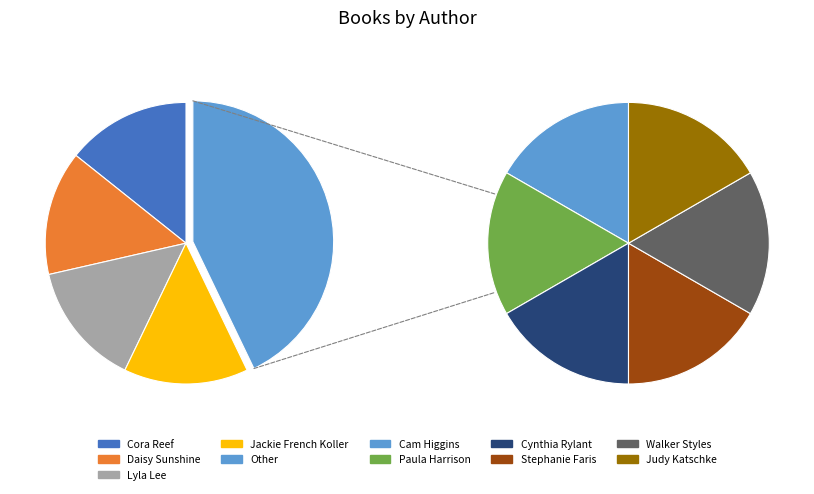

To the nearest percent, what percentage of the pie is Cora Reef?

14%